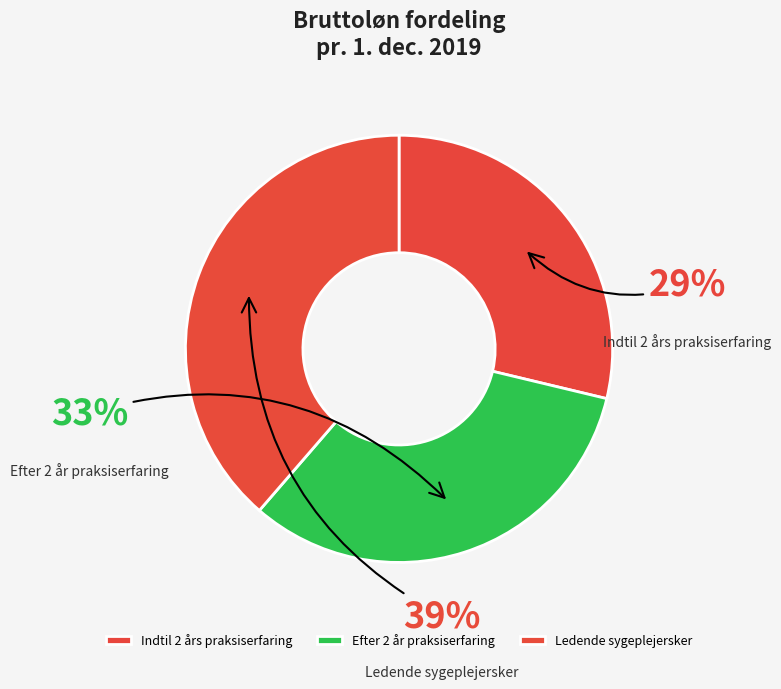

Is there a majority slice in this chart?

No